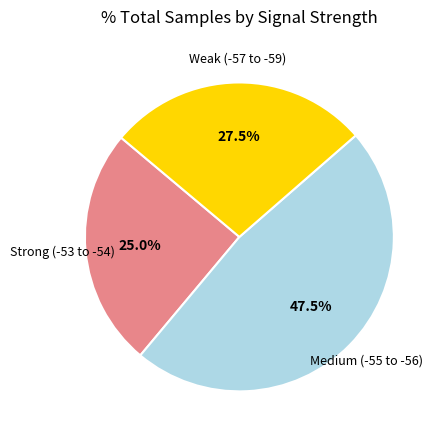

Is there a majority slice in this chart?

No